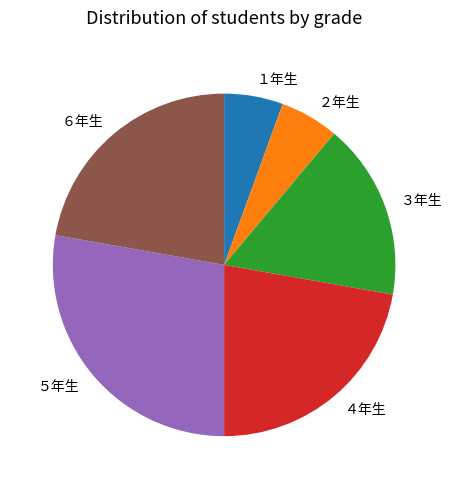

Does １年生 account for over 50% of the chart?

No